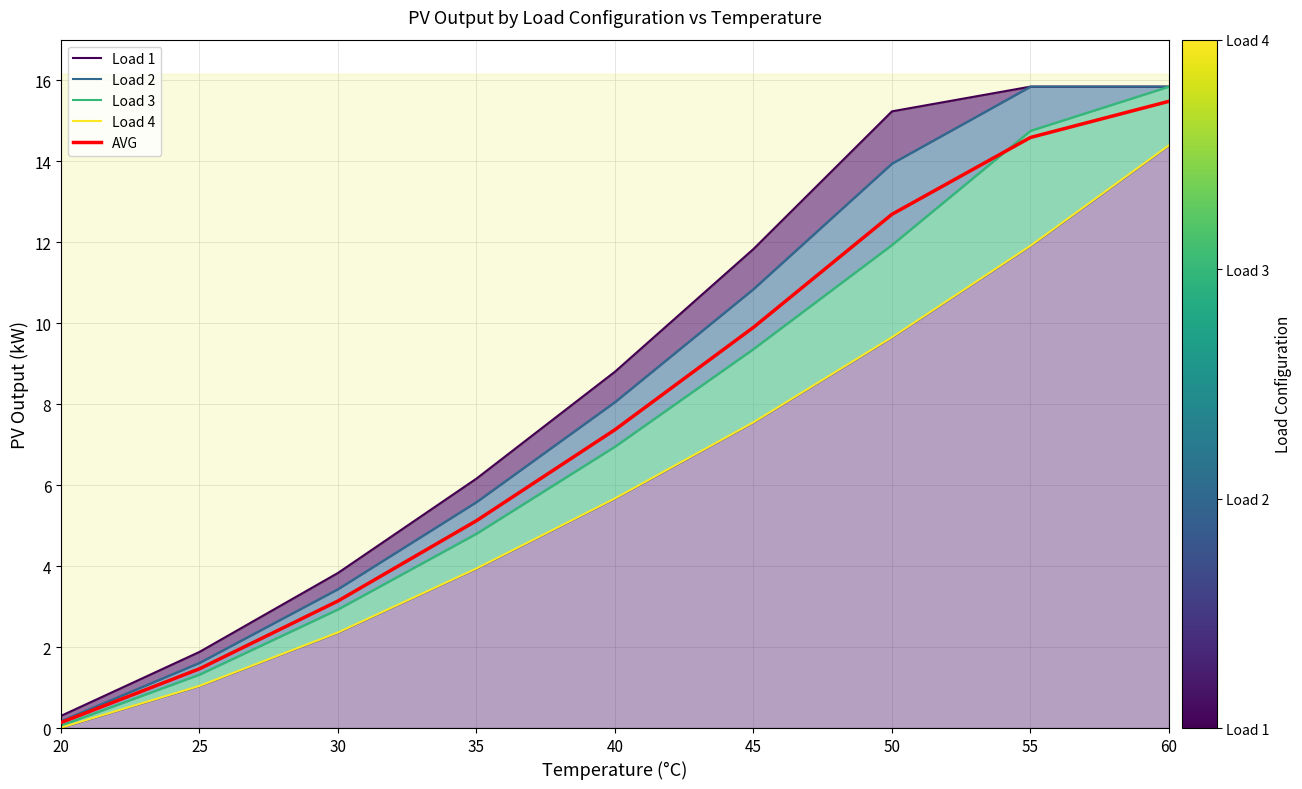

Read the Load 2 value at 55.

15.8